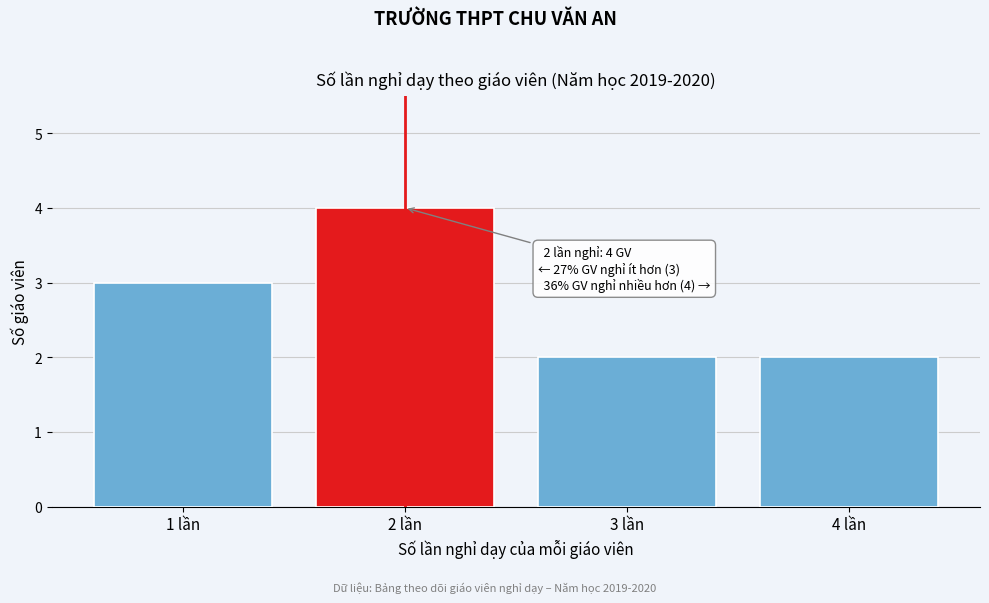

Reading left to right, what are all the values shown in this chart?

1 lần=3	2 lần=4	3 lần=2	4 lần=2